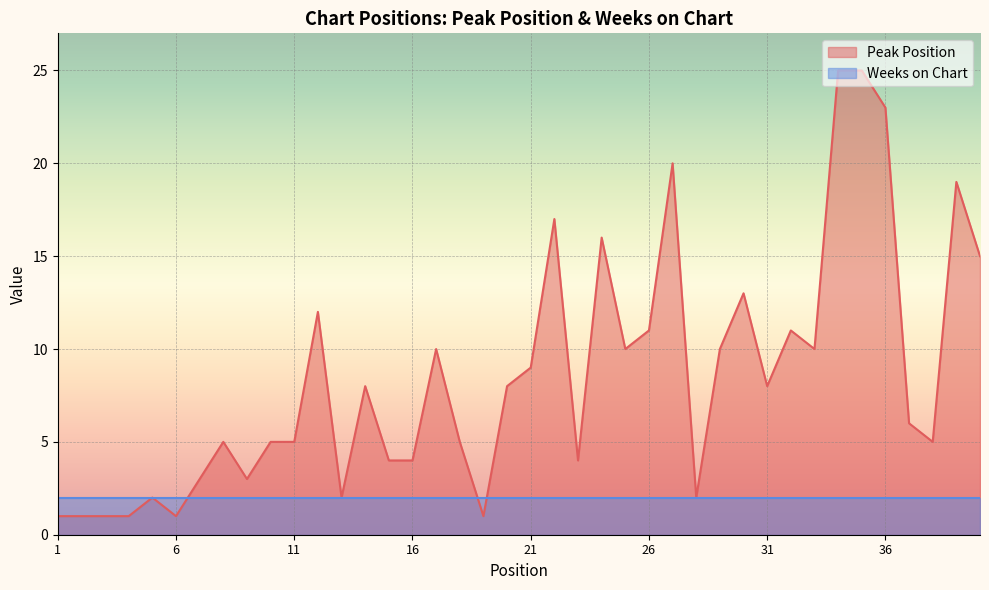

Reading left to right, list all the values displayed in this chart.

1	1	1	1	2	1	3	5	3	5	5	12	2	8	4	4	10	5	1	8	9	17	4	16	10	11	20	2	10	13	8	11	10	25	25	23	6	5	19	15